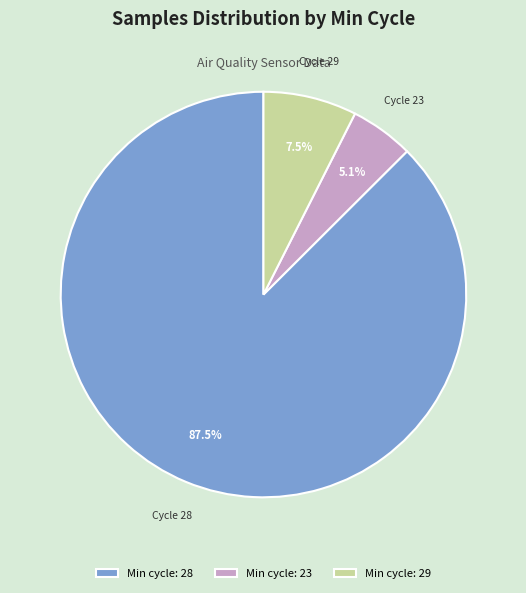

Between Min cycle: 23 and Min cycle: 29, which is larger?

Min cycle: 29